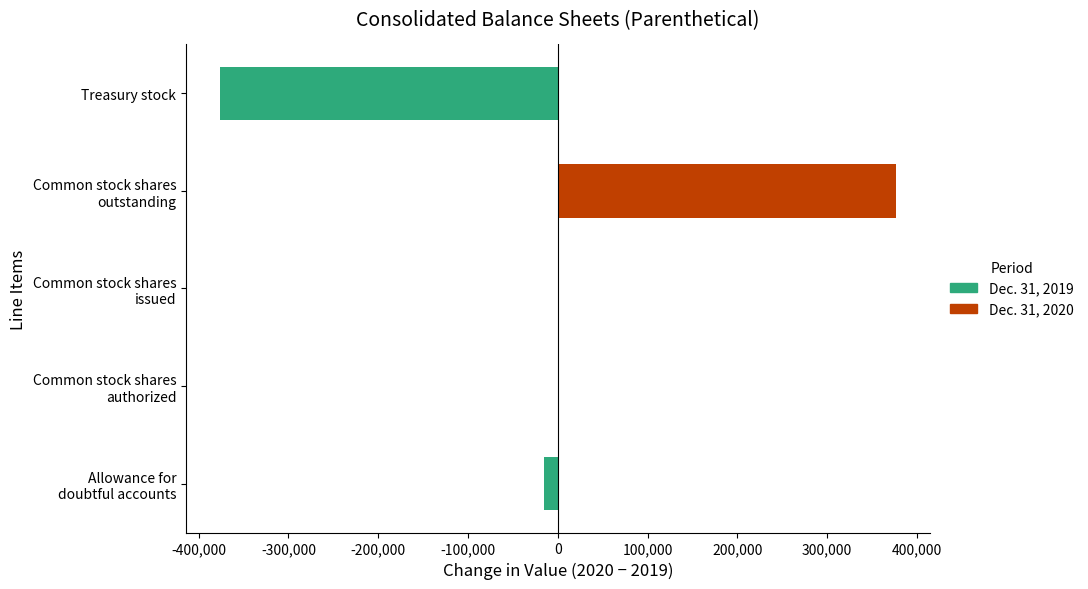

True or false: Dec. 31, 2019 has a value of -25679 at Allowance for doubtful accounts.

False